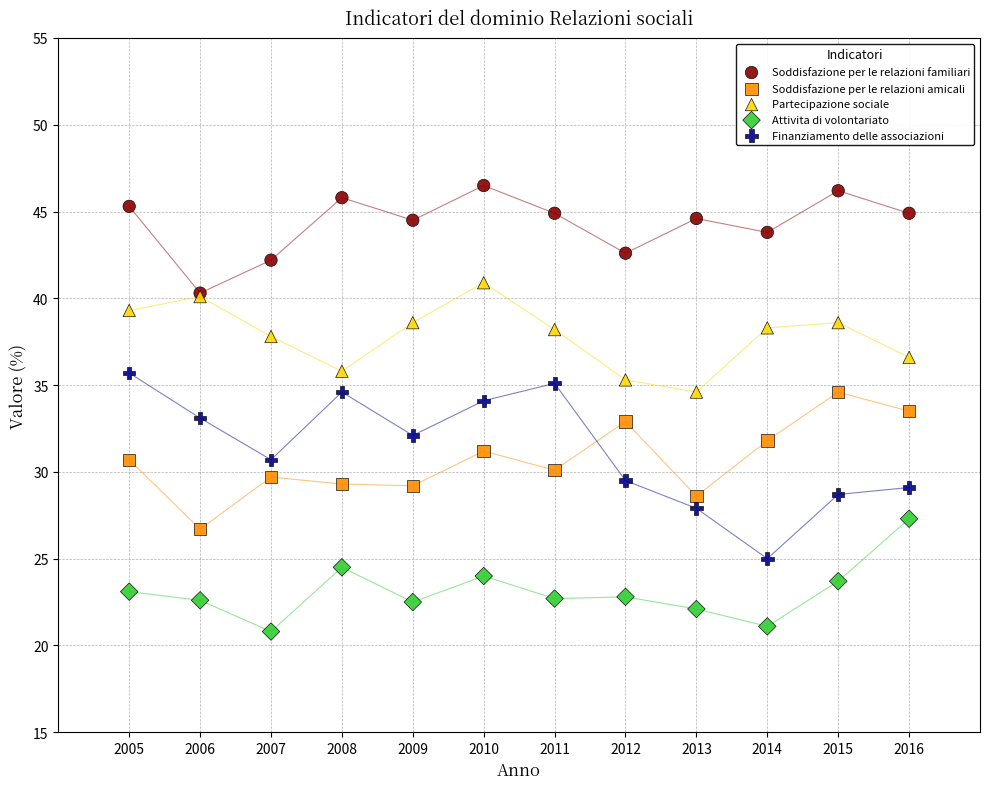

What are all the series names shown in the legend?

Soddisfazione per le relazioni familiari, Soddisfazione per le relazioni amicali, Partecipazione sociale, Attivita di volontariato, Finanziamento delle associazioni